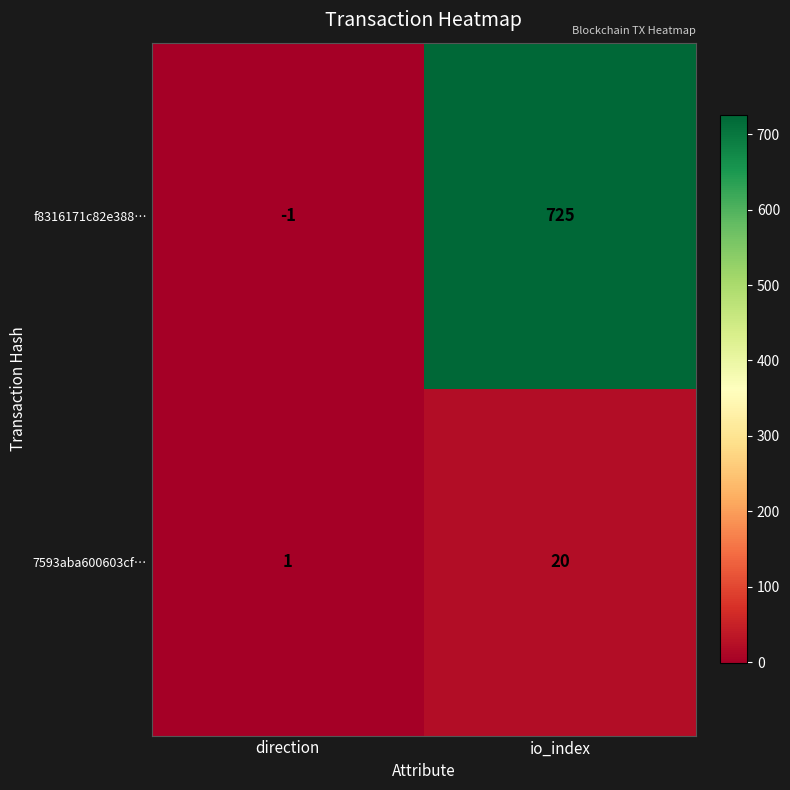

What is the difference between the maximum and minimum values in the 7593aba600603cf… series?

19